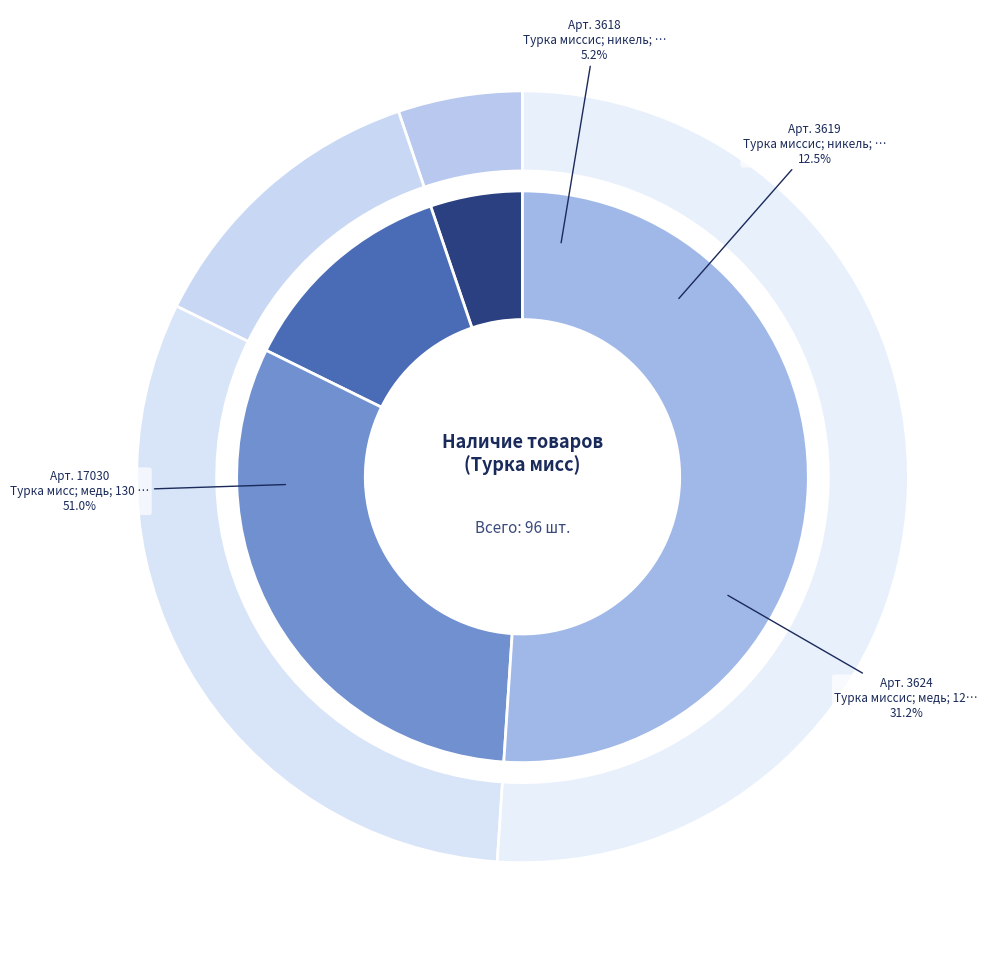

Combined, do 17030 and 3618 account for over 50%?

Yes